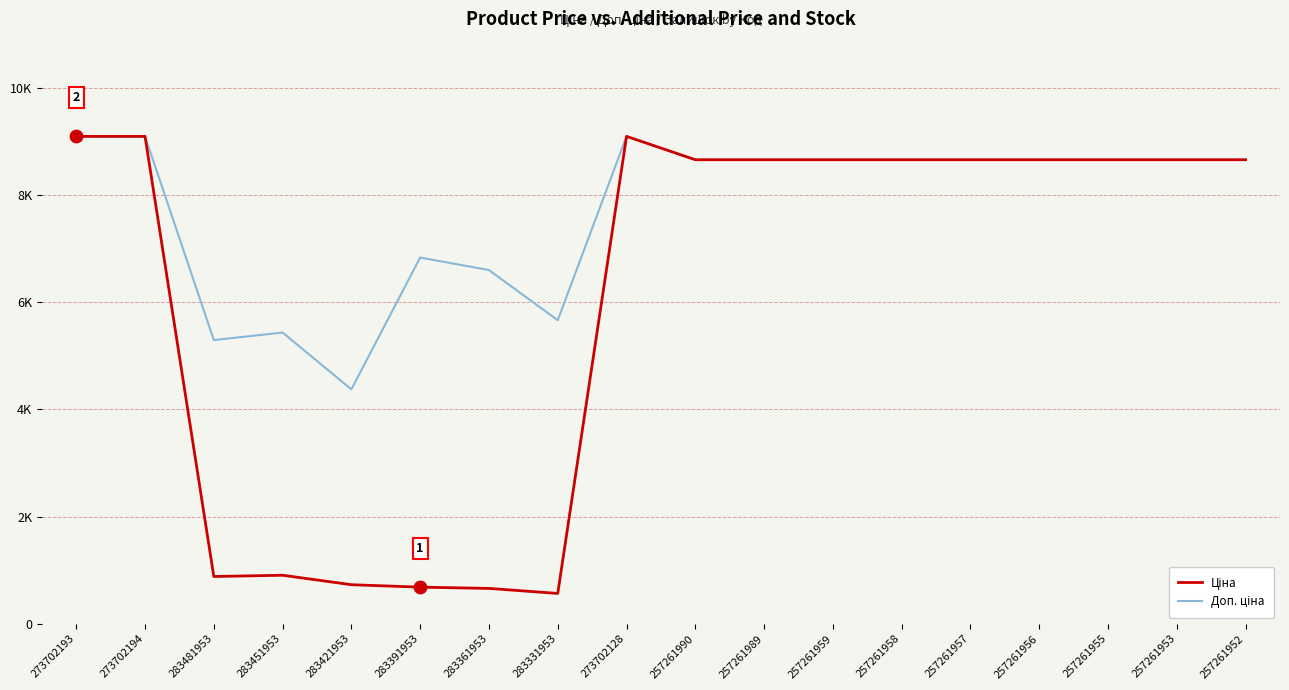

What is the total value across all series at 273702193?

18184.0